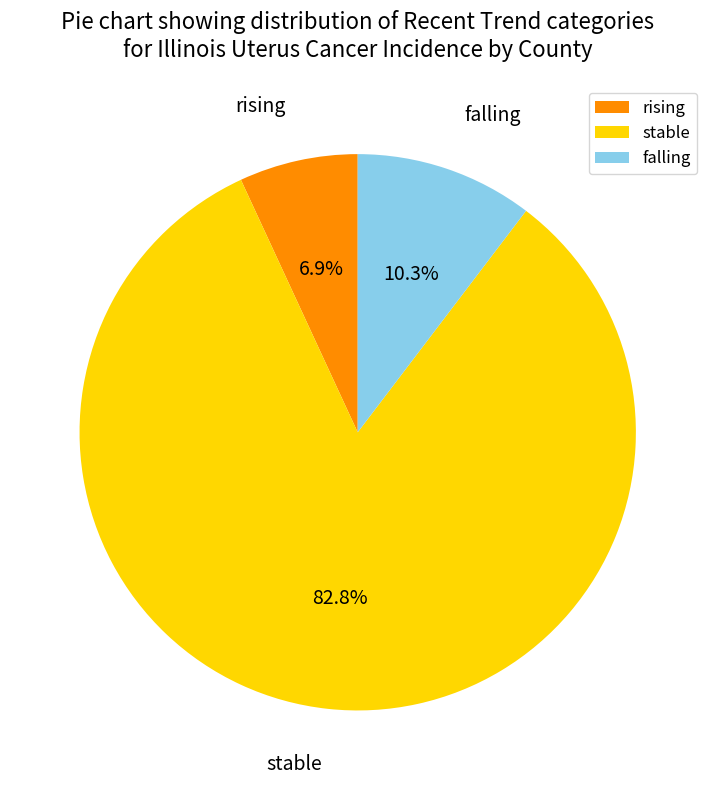

How much of the chart is everything except falling?

89.7%